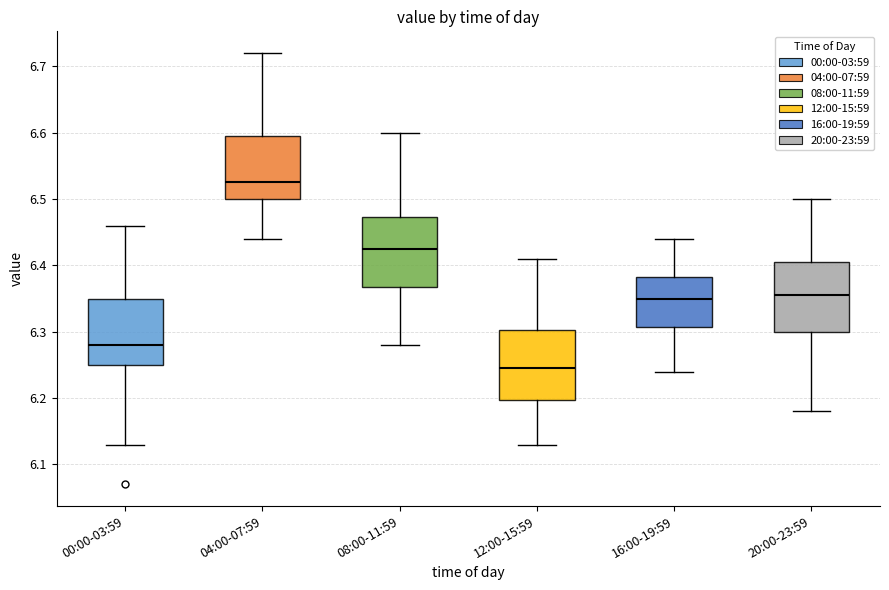

Reading left to right, transcribe this box plot: for each box, give where its median line is, the range the box spans, and where its two whiskers end, as read against the y-axis. The values are not printed on the chart, so give them approximately, as read against the axis.

00:00-03:59: median 6.28, box 6.25 to 6.35, whiskers 6.13 to 6.46
04:00-07:59: median 6.53, box 6.50 to 6.60, whiskers 6.44 to 6.72
08:00-11:59: median 6.43, box 6.37 to 6.47, whiskers 6.28 to 6.60
12:00-15:59: median 6.25, box 6.20 to 6.30, whiskers 6.13 to 6.41
16:00-19:59: median 6.35, box 6.31 to 6.38, whiskers 6.24 to 6.44
20:00-23:59: median 6.36, box 6.30 to 6.41, whiskers 6.18 to 6.50